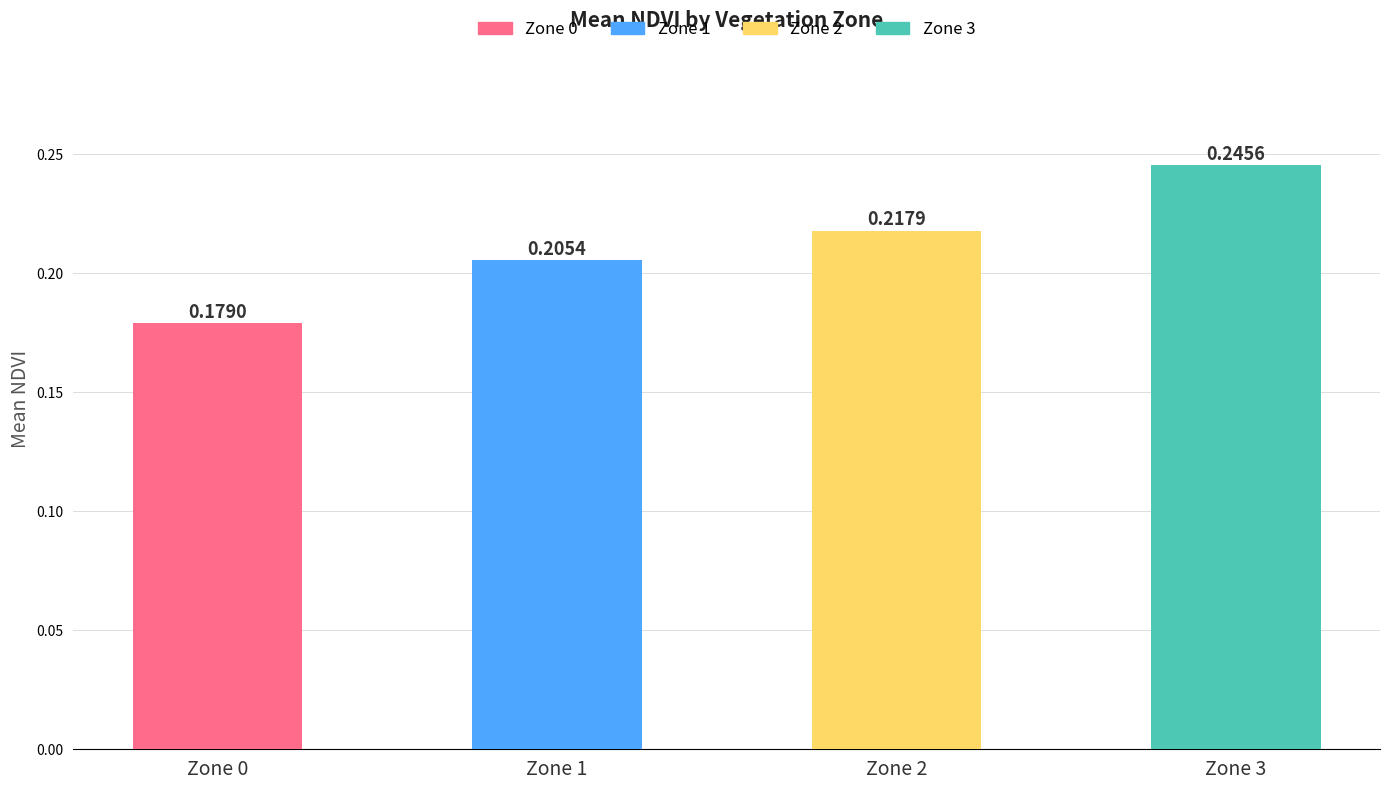

Which category has the highest value across all series?

Zone 3